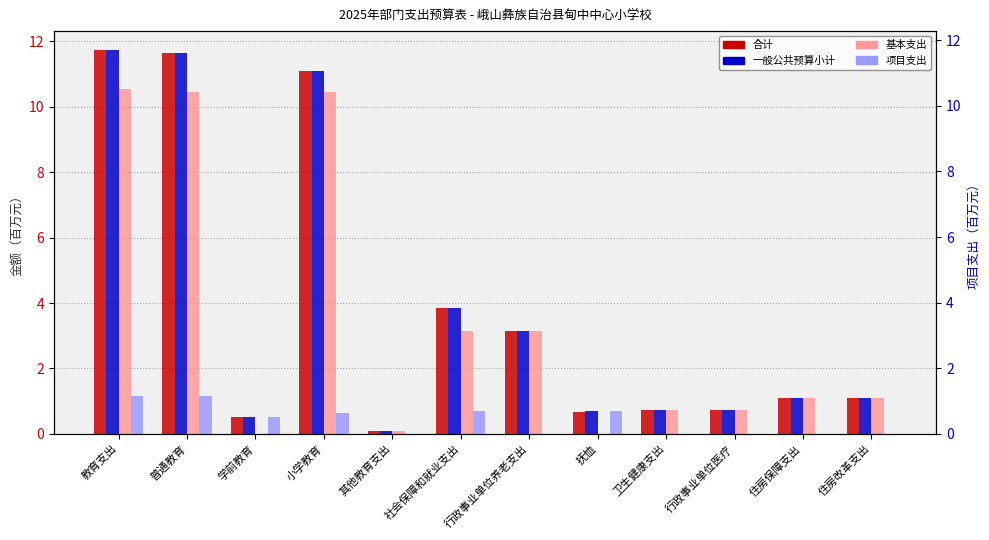

What is the total value across all series at 小学教育?

33.3